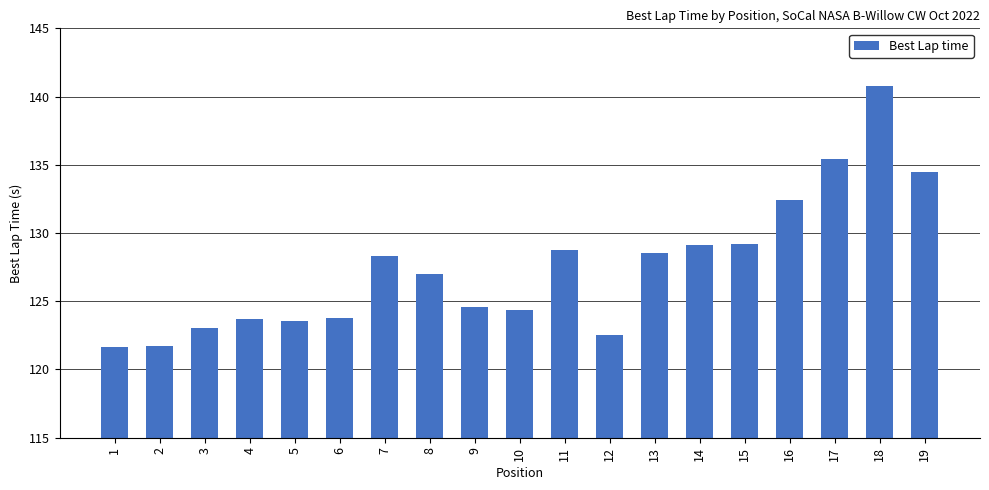

How many data points are above 126?

10